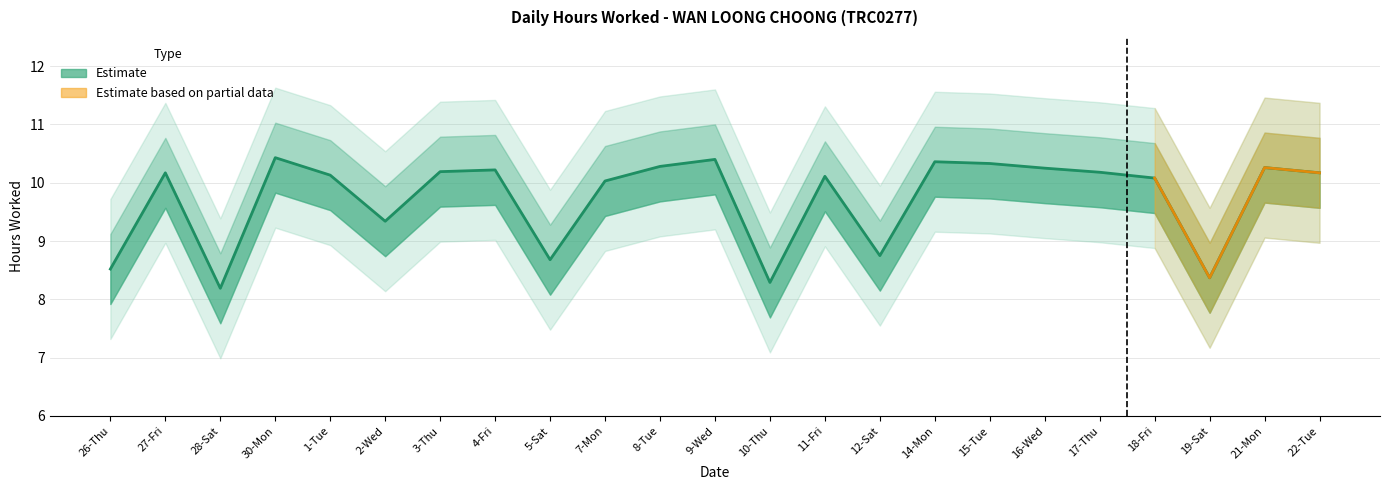

Count the number of values greater than 10.

16